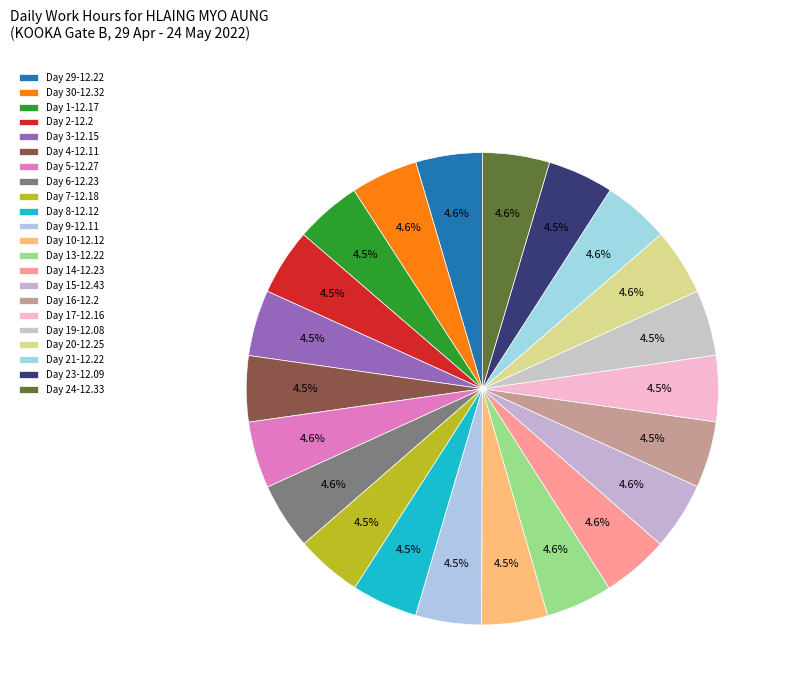

How many slices are in this pie chart?

22